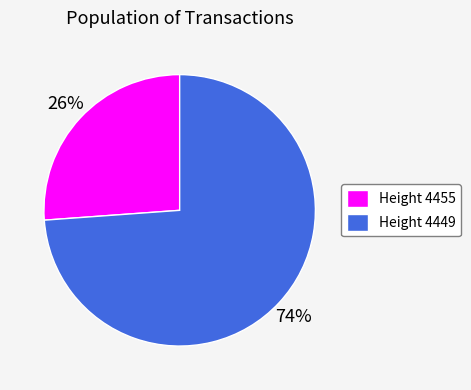

To the nearest percent, what is the difference between the largest and smallest slice percentages?

48%